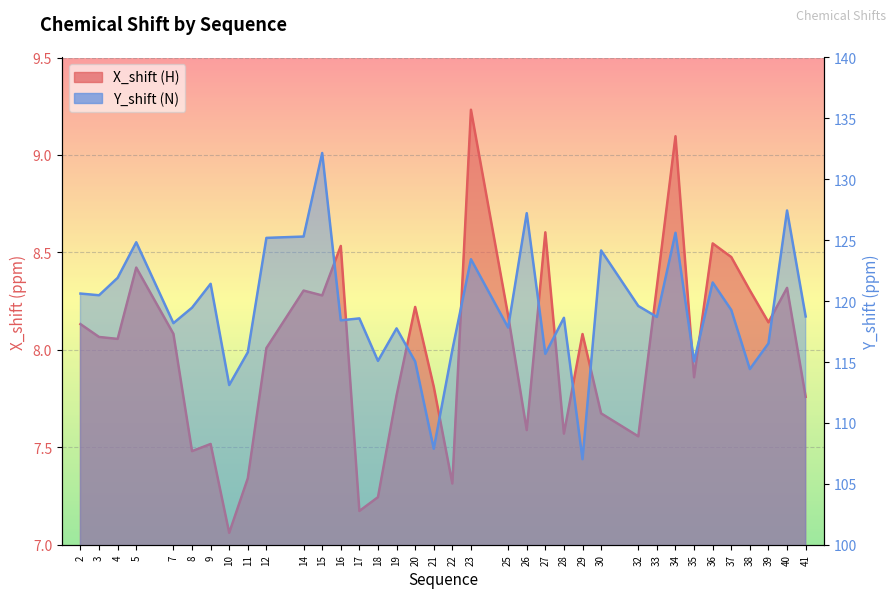

True or false: Y_shift and X_shift cross at least once.

False